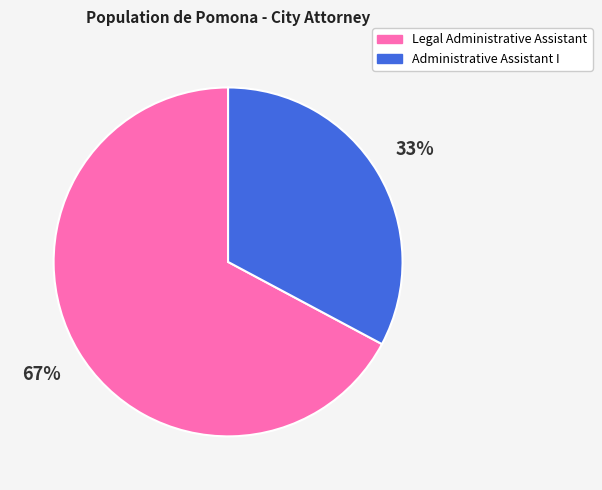

How many segments does this pie chart have?

2